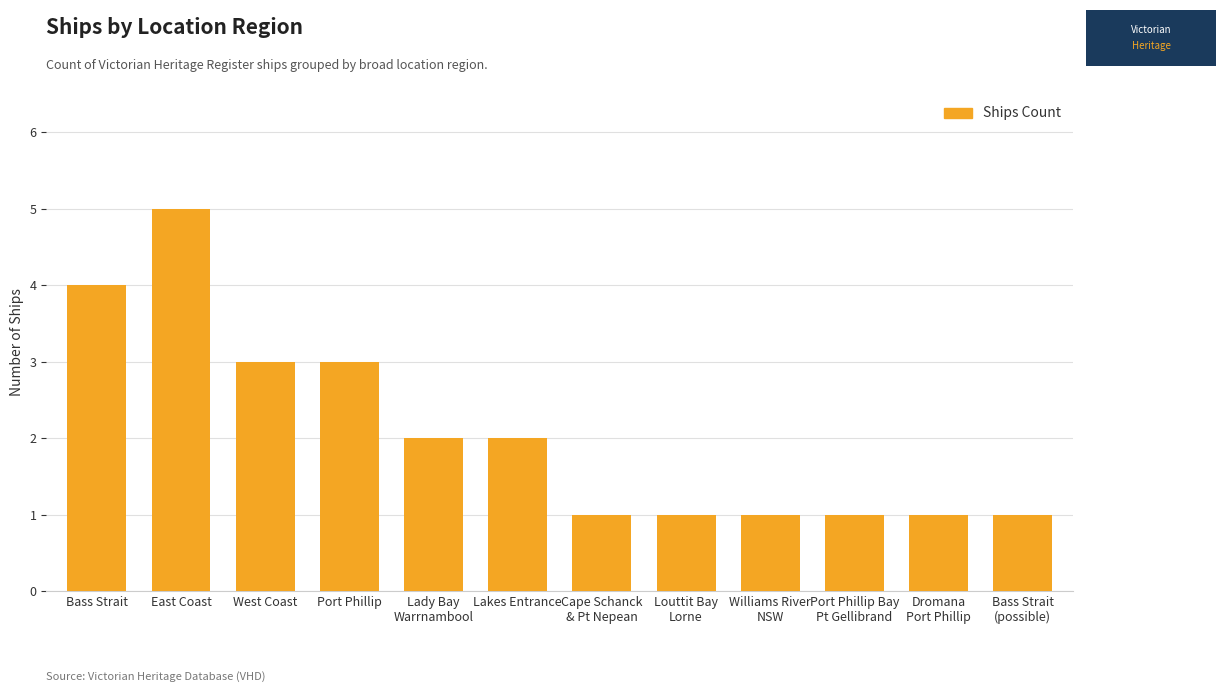

The chart shows a value of 0 at Bass Strait
(possible). True or false?

False